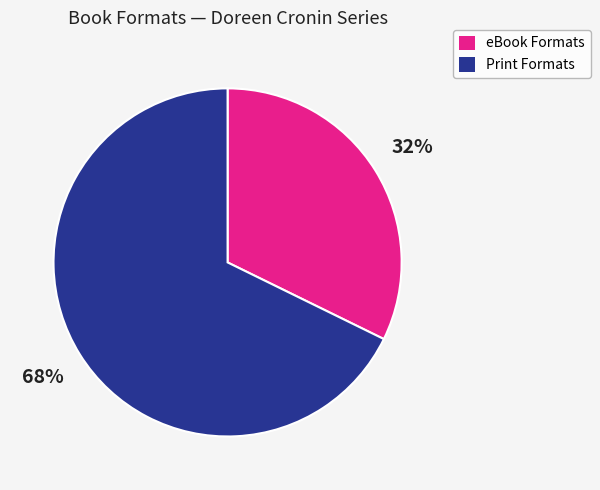

To the nearest percent, what is the average slice percentage?

50%